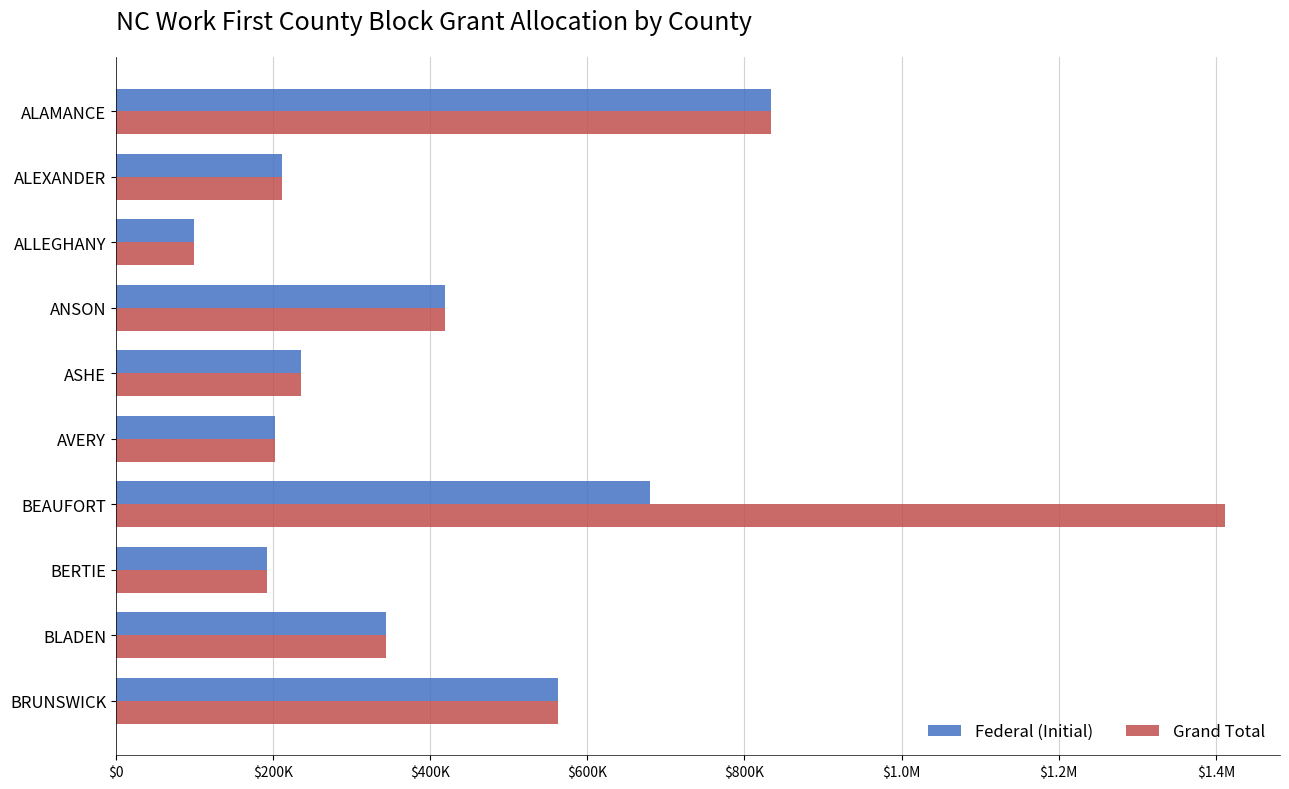

Rank the series by their maximum value, from lowest to highest.

Federal (Initial), Grand Total